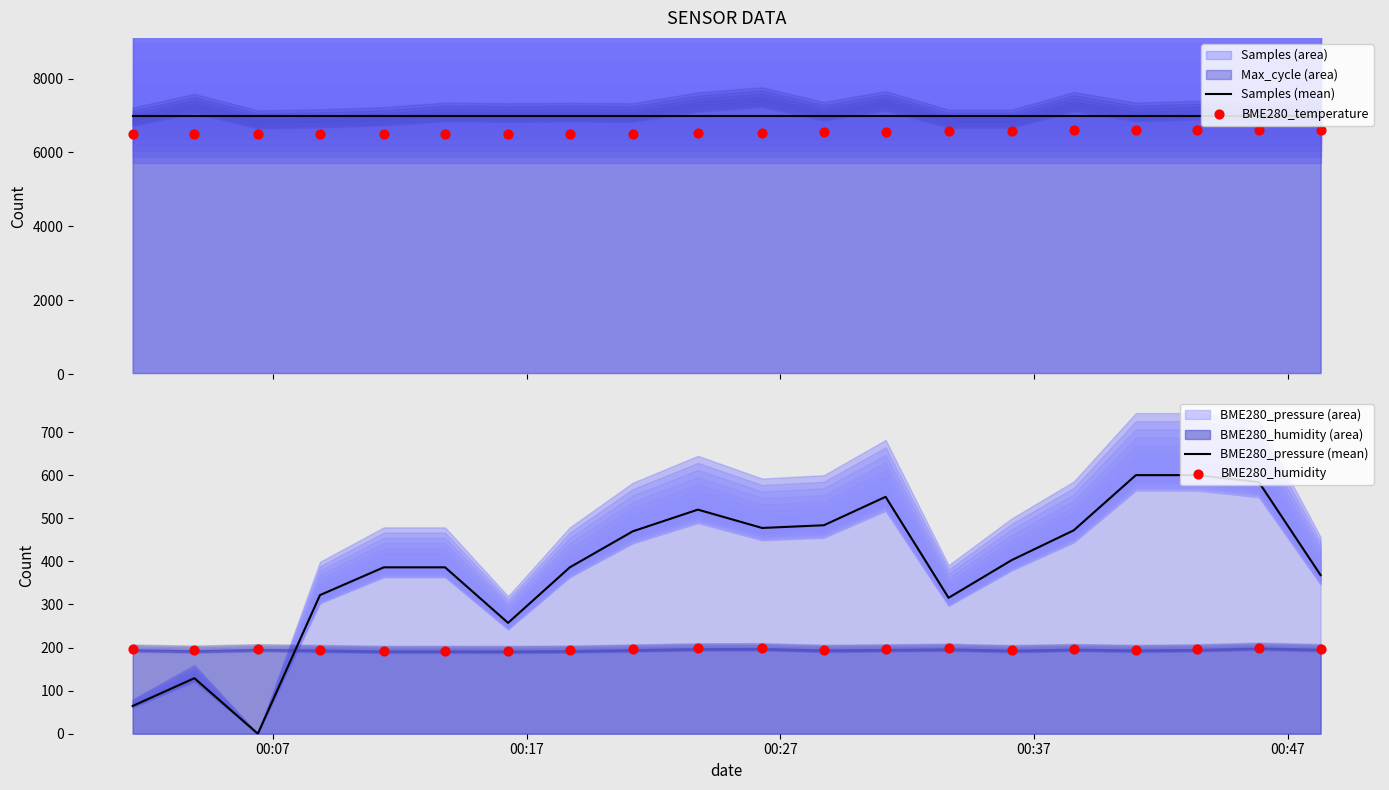

Which series contains the lowest Y value?

BME280_pressure (mean)